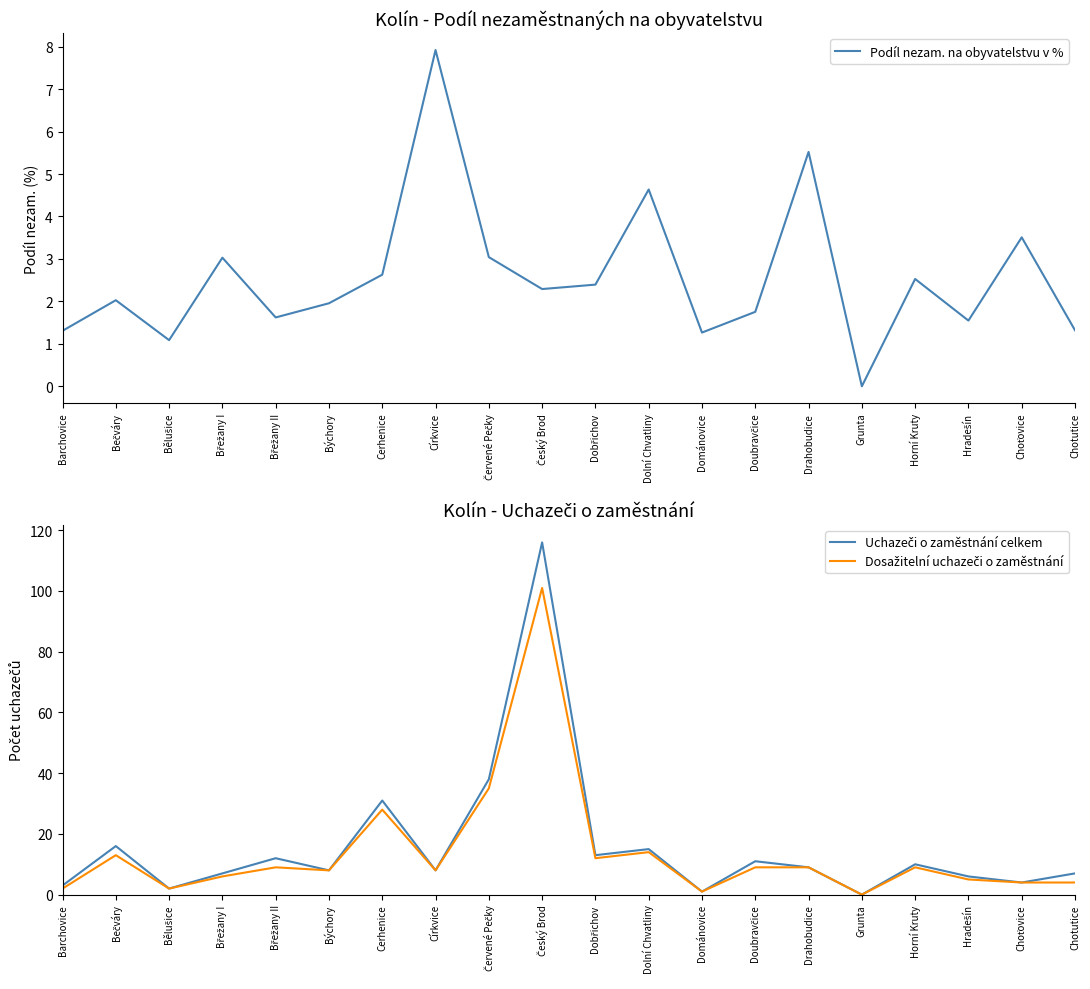

Reading left to right, what are all the values shown in this chart?

Podíl nezam. na obyvatelstvu v %: Barchovice=1.3	Bečváry=2.0	Bělušice=1.1	Břežany I=3.0	Břežany II=1.6	Býchory=2.0	Cerhenice=2.6	Církvice=7.9	Červené Pečky=3.0	Český Brod=2.3	Dobřichov=2.4	Dolní Chvatliny=4.6	Dománovice=1.3	Doubravčice=1.8	Drahobudice=5.5	Grunta=0.0	Horní Kruty=2.5	Hradešín=1.5	Choťovice=3.5	Chotutice=1.3
Uchazeči o zaměstnání celkem: Barchovice=3.0	Bečváry=16.0	Bělušice=2.0	Břežany I=7.0	Břežany II=12.0	Býchory=8.0	Cerhenice=31.0	Církvice=8.0	Červené Pečky=38.0	Český Brod=116.0	Dobřichov=13.0	Dolní Chvatliny=15.0	Dománovice=1.0	Doubravčice=11.0	Drahobudice=9.0	Grunta=0.0	Horní Kruty=10.0	Hradešín=6.0	Choťovice=4.0	Chotutice=7.0
Dosažitelní uchazeči o zaměstnání: Barchovice=2.0	Bečváry=13.0	Bělušice=2.0	Břežany I=6.0	Břežany II=9.0	Býchory=8.0	Cerhenice=28.0	Církvice=8.0	Červené Pečky=35.0	Český Brod=101.0	Dobřichov=12.0	Dolní Chvatliny=14.0	Dománovice=1.0	Doubravčice=9.0	Drahobudice=9.0	Grunta=0.0	Horní Kruty=9.0	Hradešín=5.0	Choťovice=4.0	Chotutice=4.0